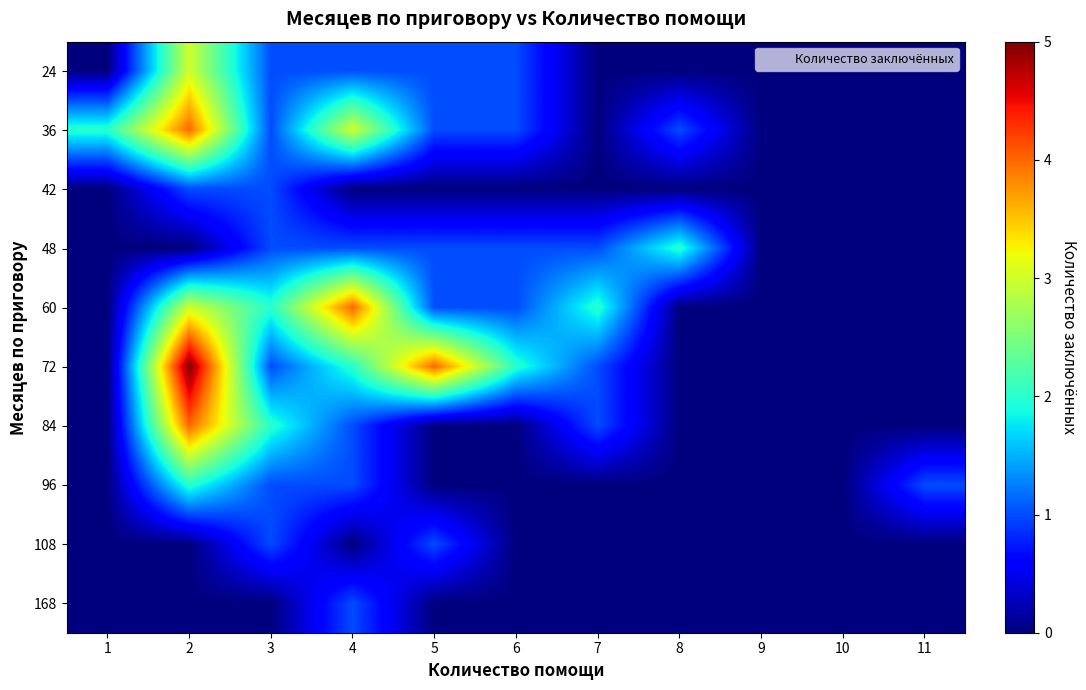

Reading right to left, what are all the values shown in this chart?

24: 11=0	10=0	9=0	8=0	7=0	6=1	5=1	4=1	3=1	2=3	1=0
36: 11=0	10=0	9=0	8=1	7=0	6=1	5=1	4=3	3=1	2=4	1=2
42: 11=0	10=0	9=0	8=0	7=0	6=0	5=0	4=0	3=1	2=1	1=0
48: 11=0	10=0	9=0	8=2	7=1	6=1	5=1	4=1	3=1	2=0	1=0
60: 11=0	10=0	9=0	8=0	7=2	6=1	5=1	4=4	3=2	2=3	1=0
72: 11=0	10=0	9=0	8=0	7=1	6=2	5=4	4=2	3=1	2=5	1=0
84: 11=0	10=0	9=0	8=0	7=1	6=0	5=0	4=1	3=2	2=4	1=0
96: 11=1	10=0	9=0	8=0	7=0	6=0	5=0	4=1	3=1	2=2	1=0
108: 11=0	10=0	9=0	8=0	7=0	6=0	5=1	4=0	3=1	2=0	1=0
168: 11=0	10=0	9=0	8=0	7=0	6=0	5=0	4=1	3=0	2=0	1=0